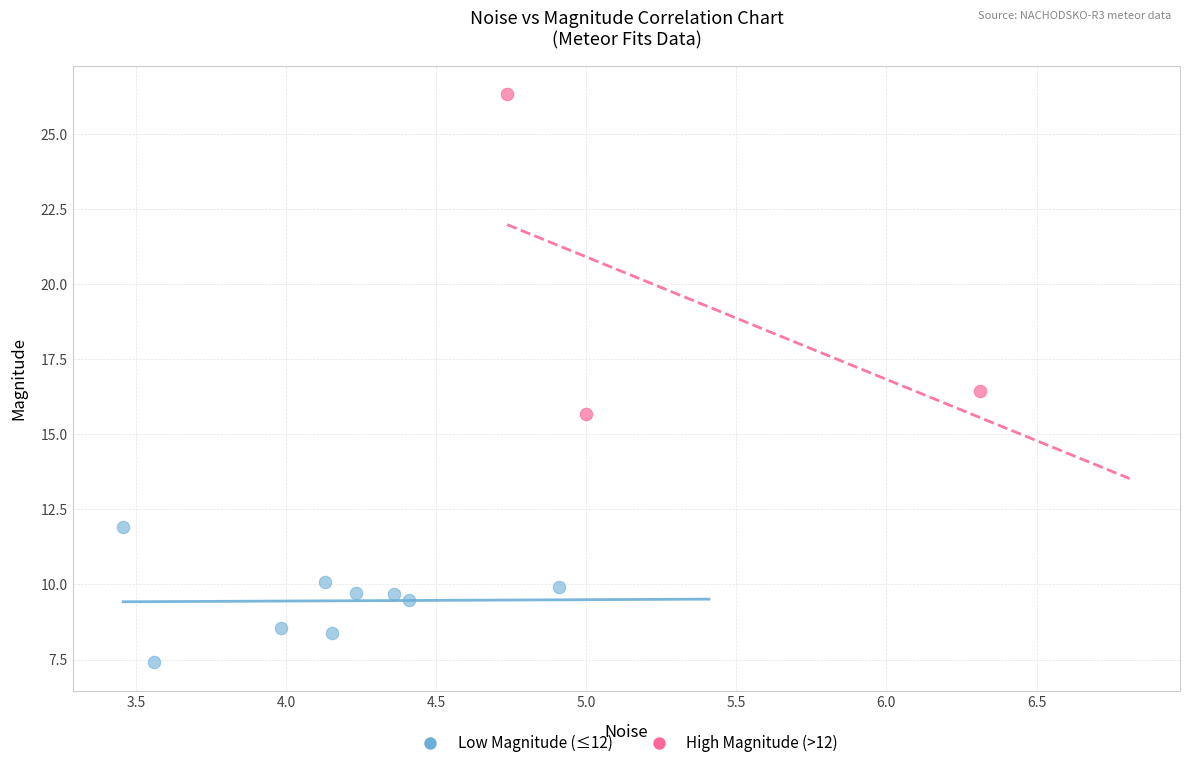

Which series reaches the minimum Y coordinate?

Low Magnitude (≤12)